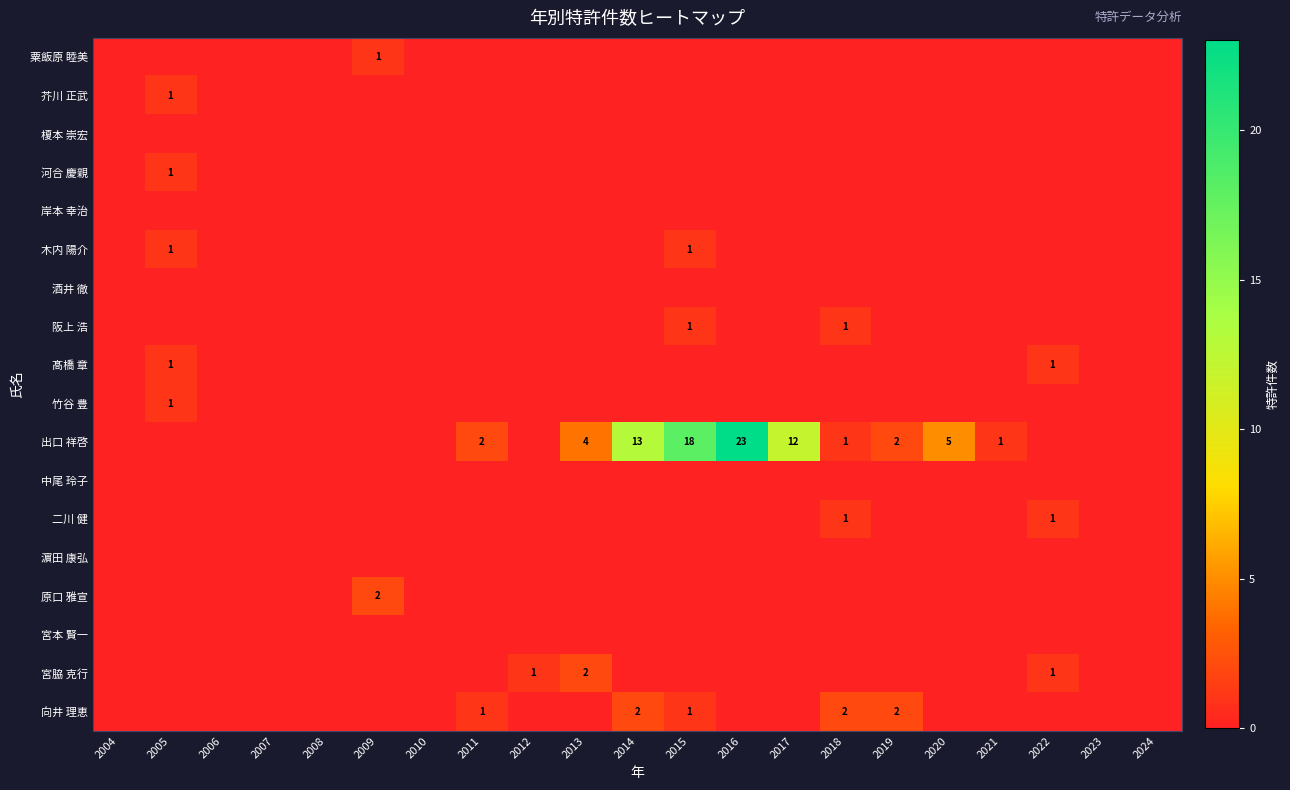

Rank the categories by 髙橋 章 value from highest to lowest.

2005, 2022, 2004, 2006, 2007, 2008, 2009, 2010, 2011, 2012, 2013, 2014, 2015, 2016, 2017, 2018, 2019, 2020, 2021, 2023, 2024